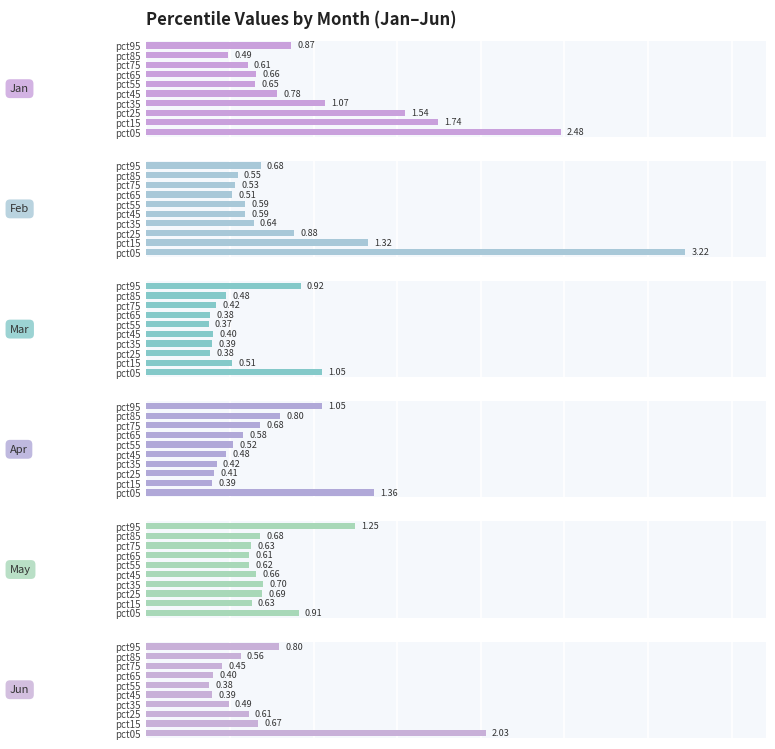

At how many categories does at least one series exceed 1?

5